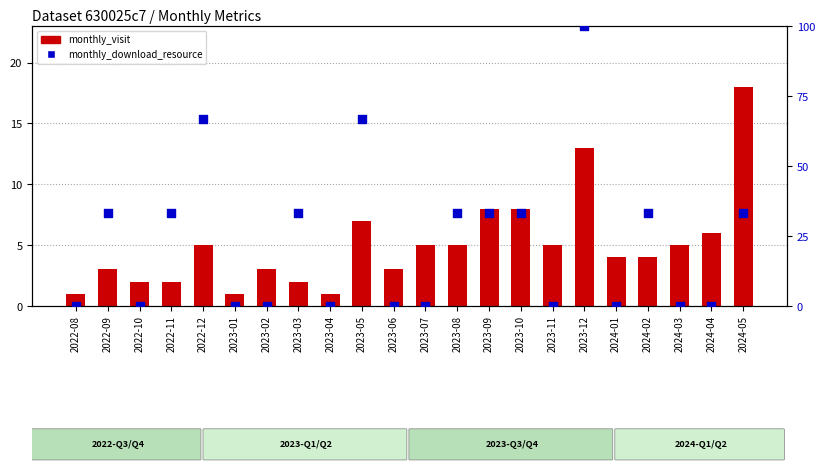

Which series has the largest total across all categories?

monthly_download_resource